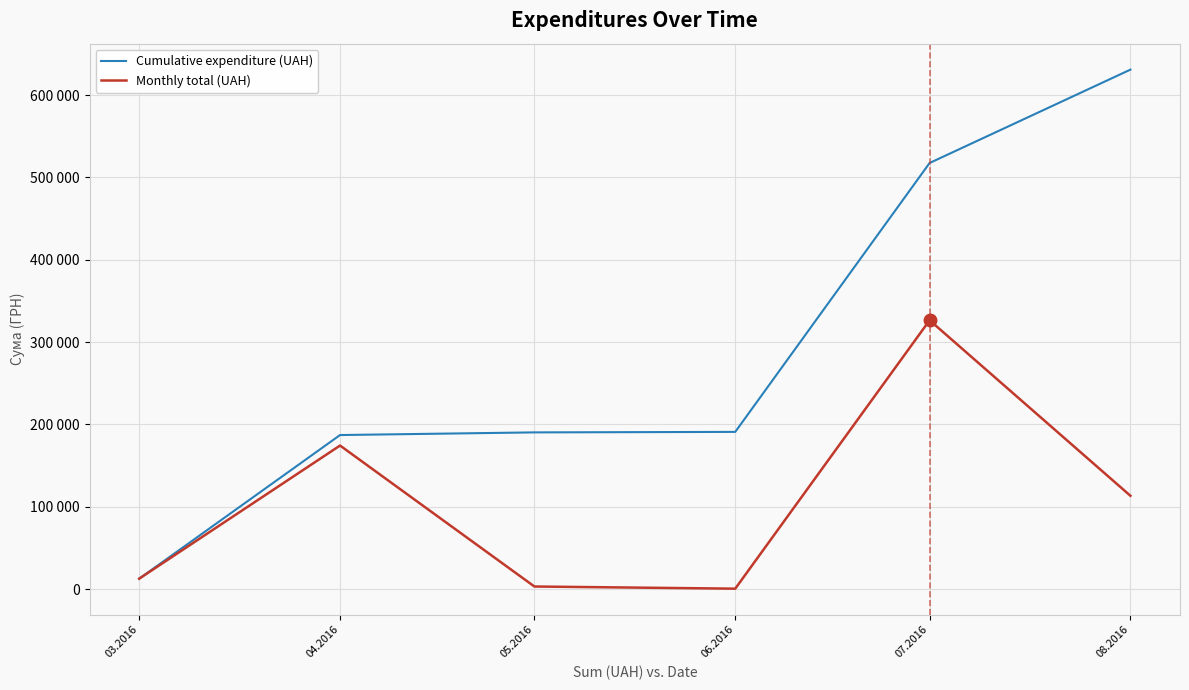

Does the chart display data point markers on the line(s)?

No